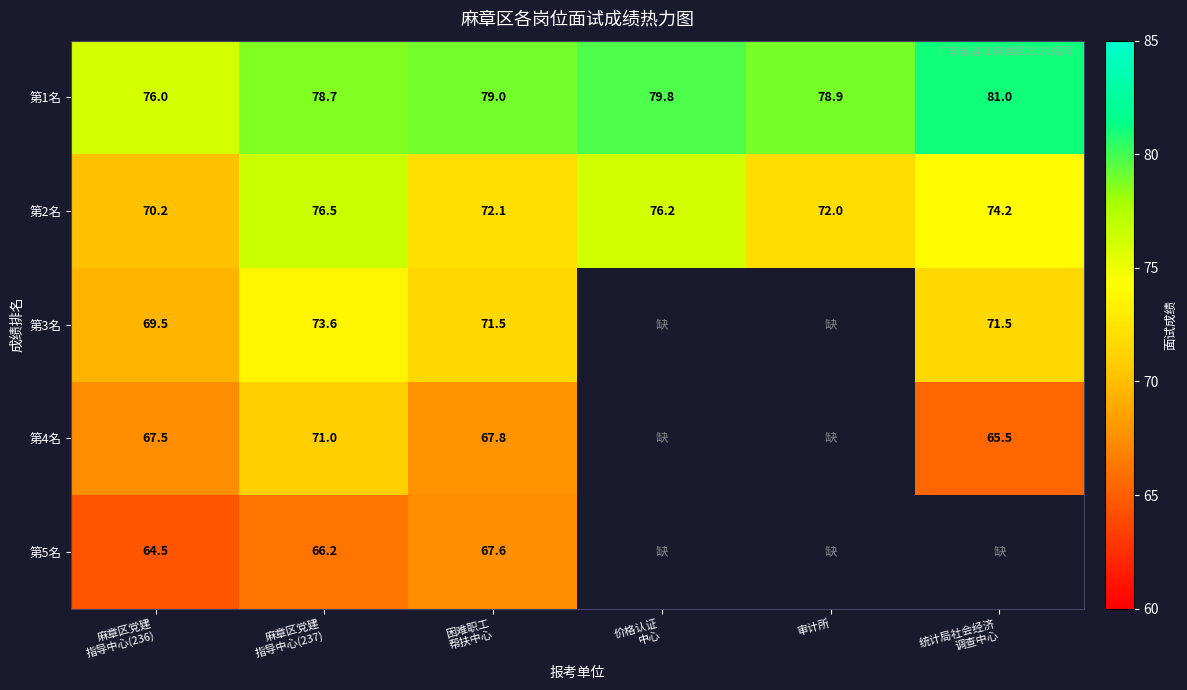

Is the value of 第4名 at 麻章区党建 指导中心(236) greater than the value of 第1名 at 审计所?

No